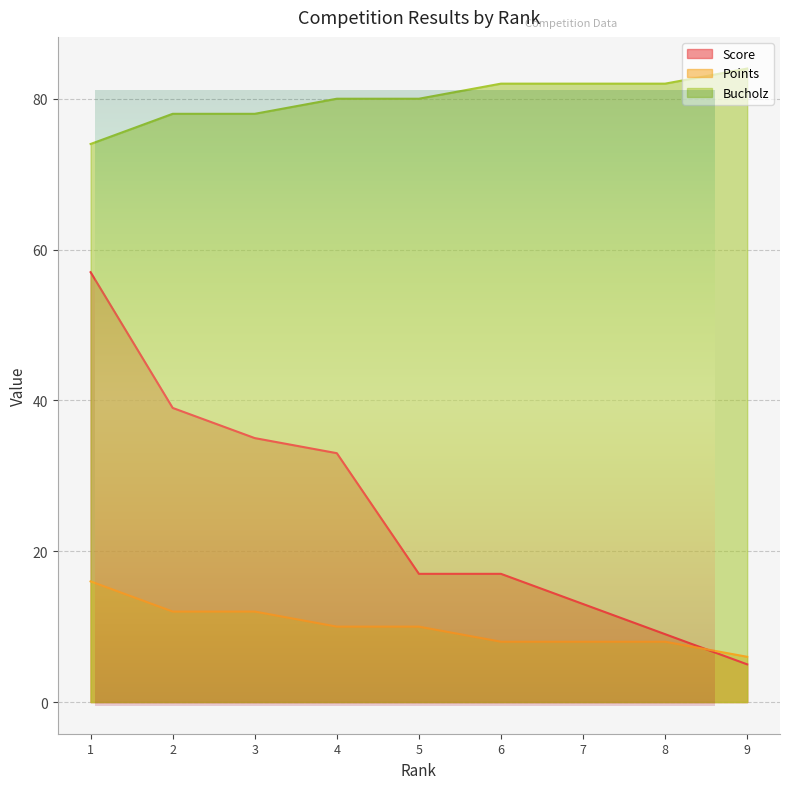

The value of Bucholz at 7 is 82. True or false?

True